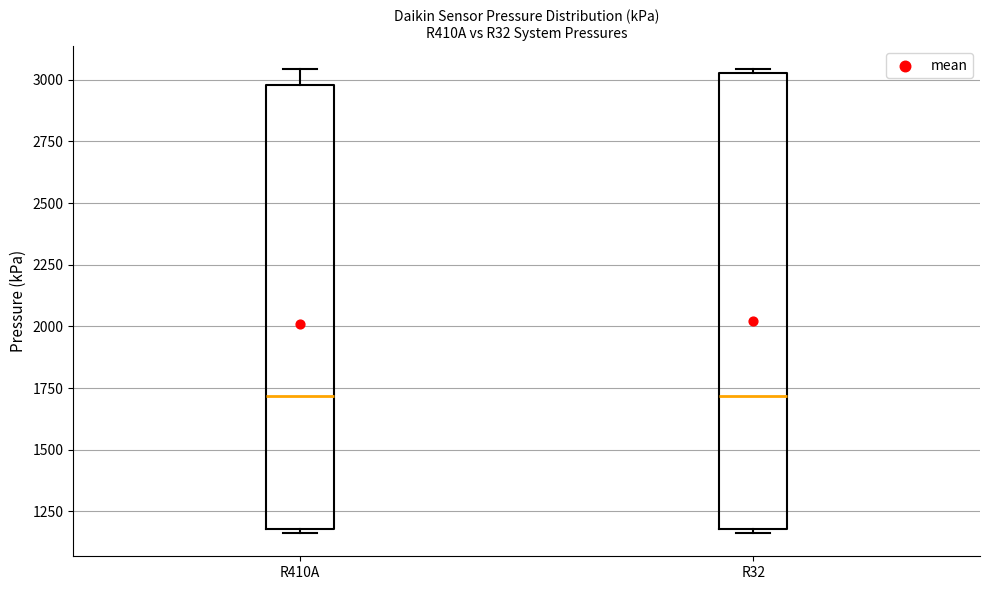

Reading left to right, transcribe this box plot: for each box, give where its median line is, the range the box spans, and where its two whiskers end, as read against the y-axis. The values are not printed on the chart, so give them approximately, as read against the axis.

R410A: median 1700, box 1200 to 3000, whiskers 1150 to 3050
R32: median 1700, box 1200 to 3050, whiskers 1150 to 3050 (just above the box's upper edge)